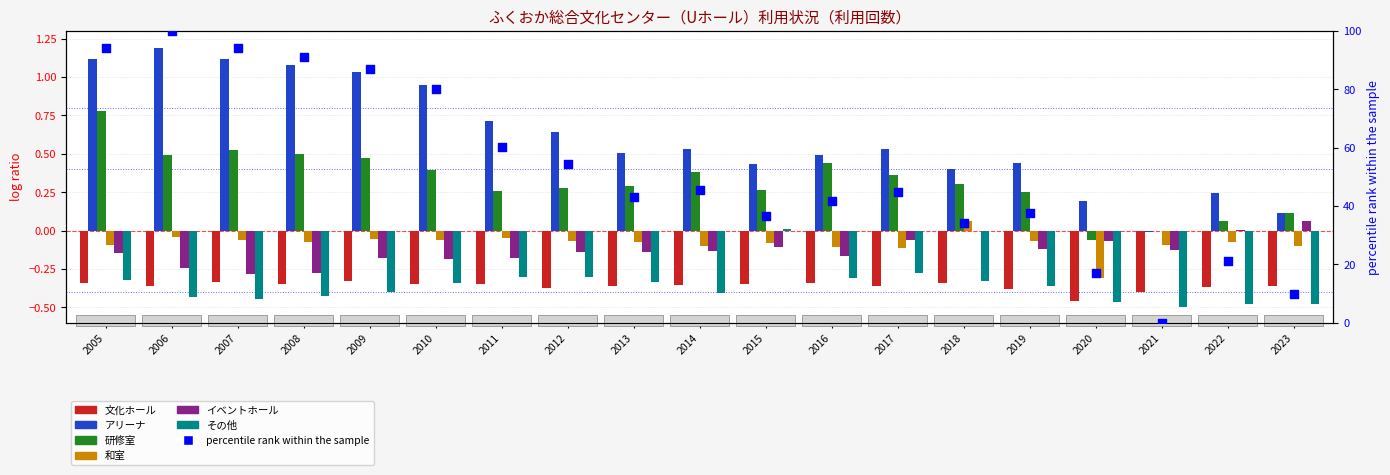

Which series has the largest Y range (max minus min)?

アリーナ